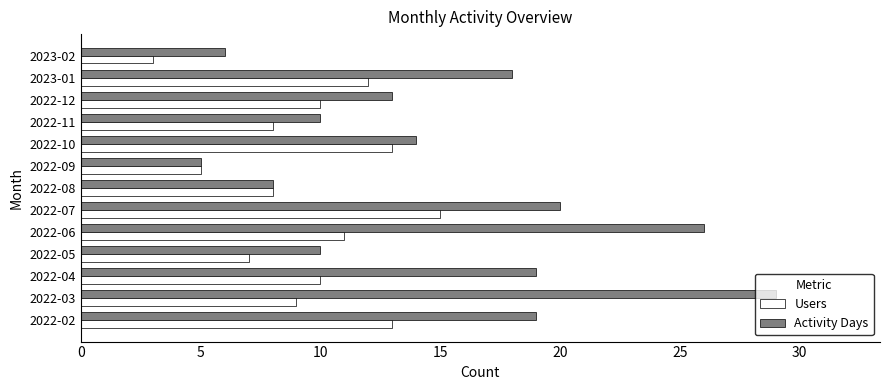

The value of Users at 2023-02 is 1. True or false?

False